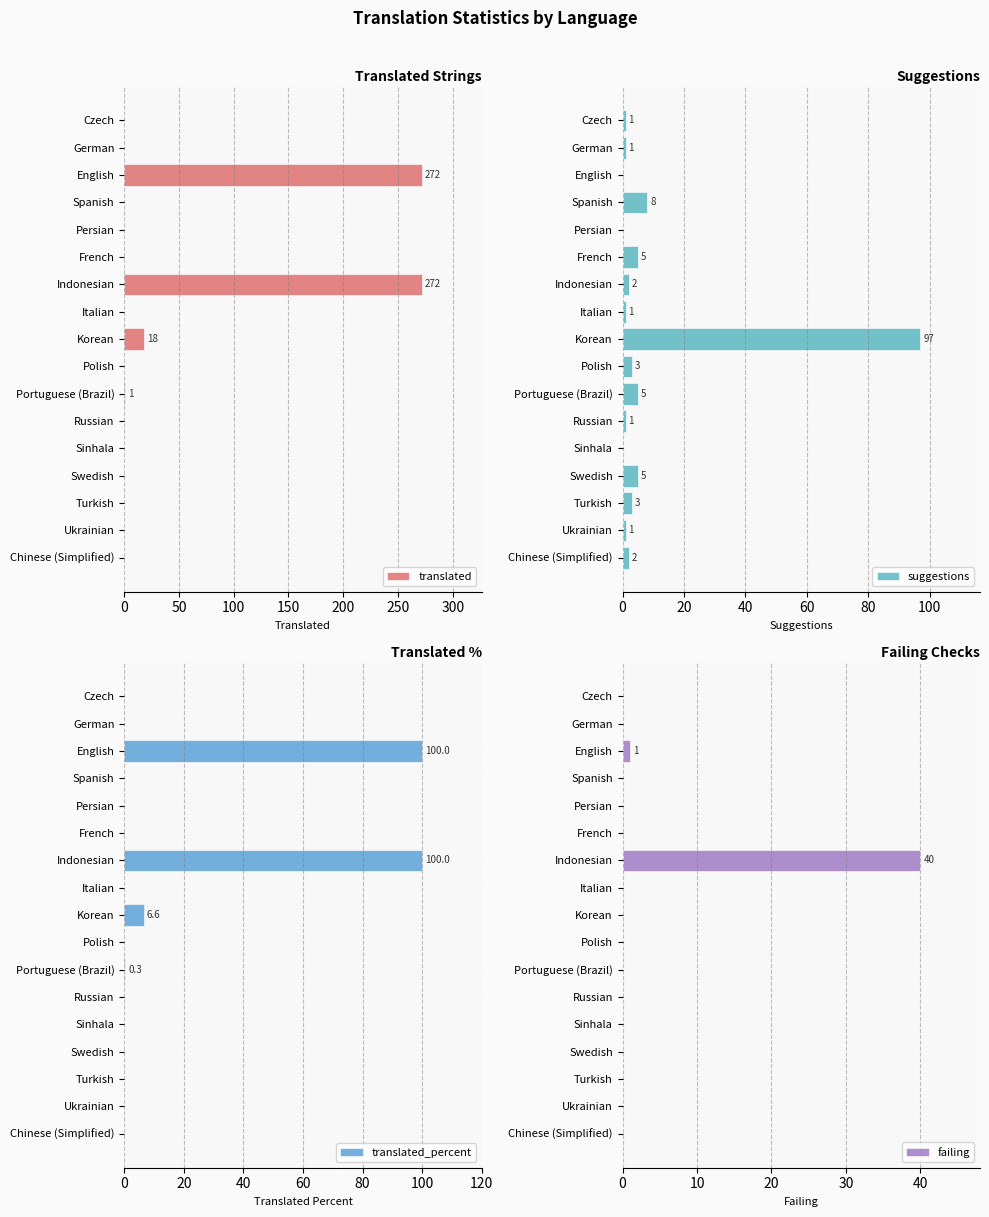

The failing series shows 15.6 at Italian. True or false?

False